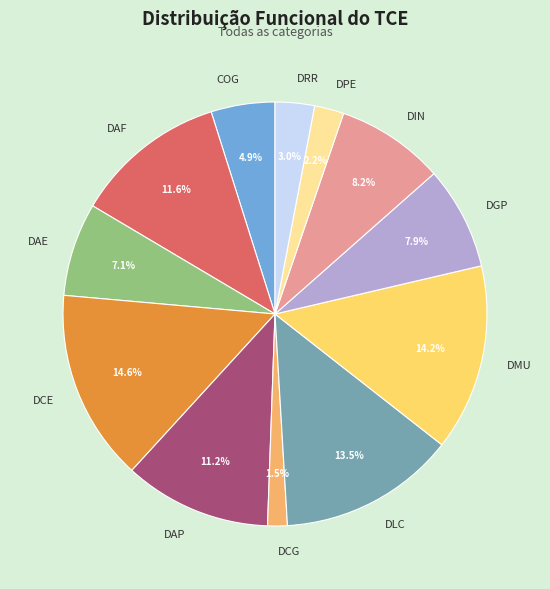

Does DLC represent more than half of the total?

No